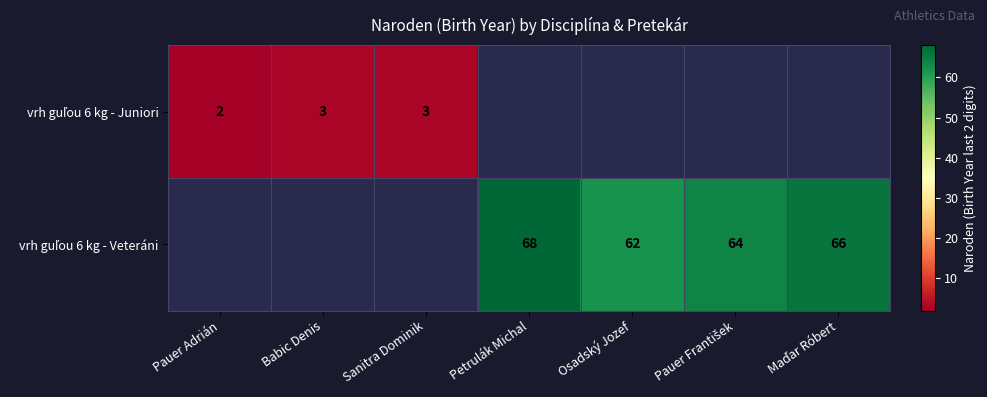

How many distinct data groups are displayed?

2